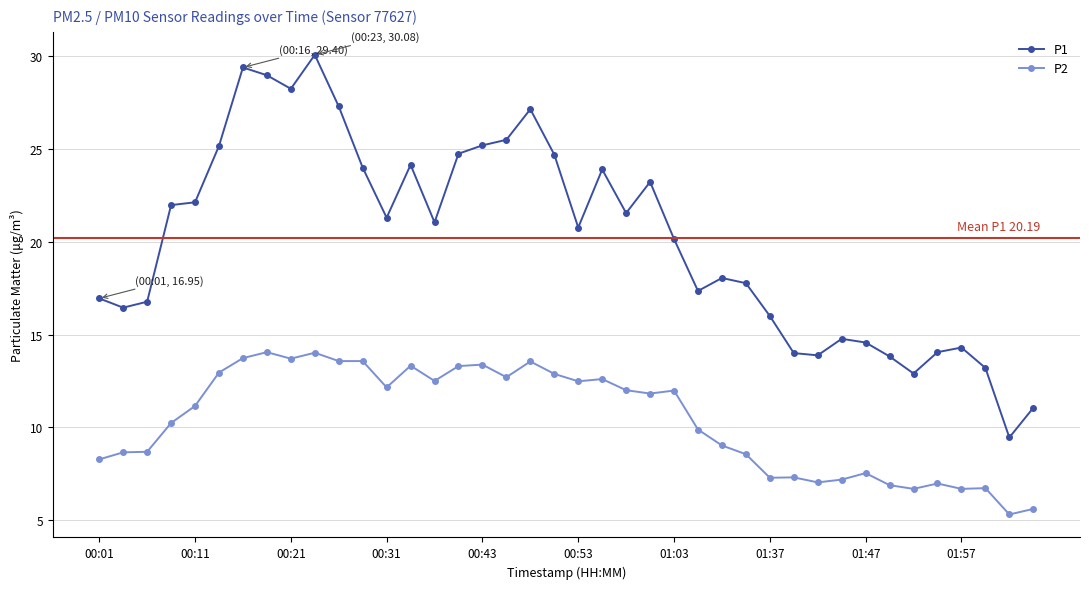

How many distinct data groups are displayed?

2